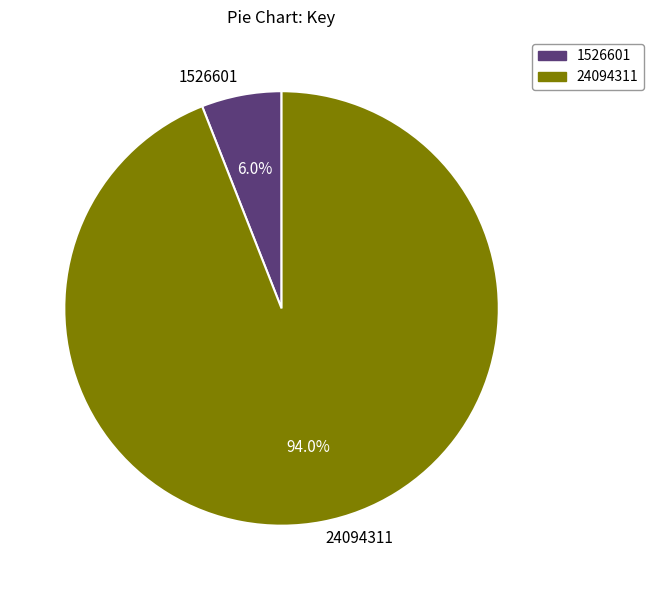

What percentage is the 24094311 slice, to the nearest percent?

94%